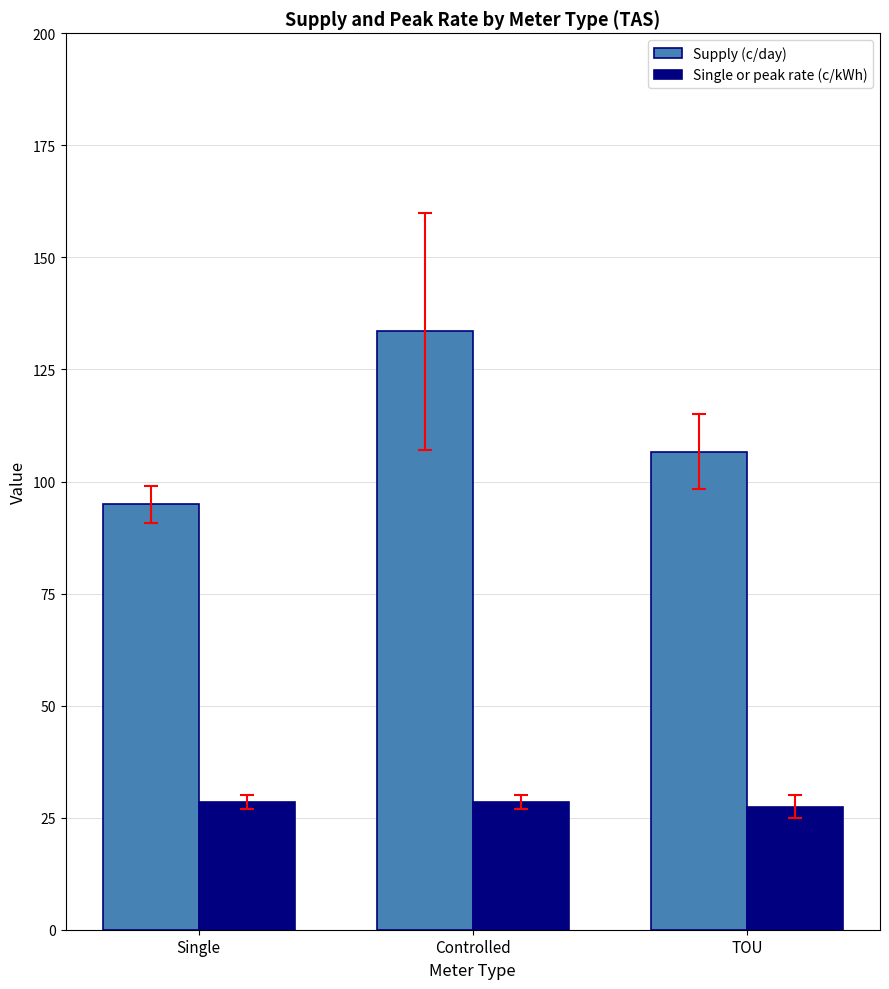

What is the spread (max minus min) of values at Single?

66.4